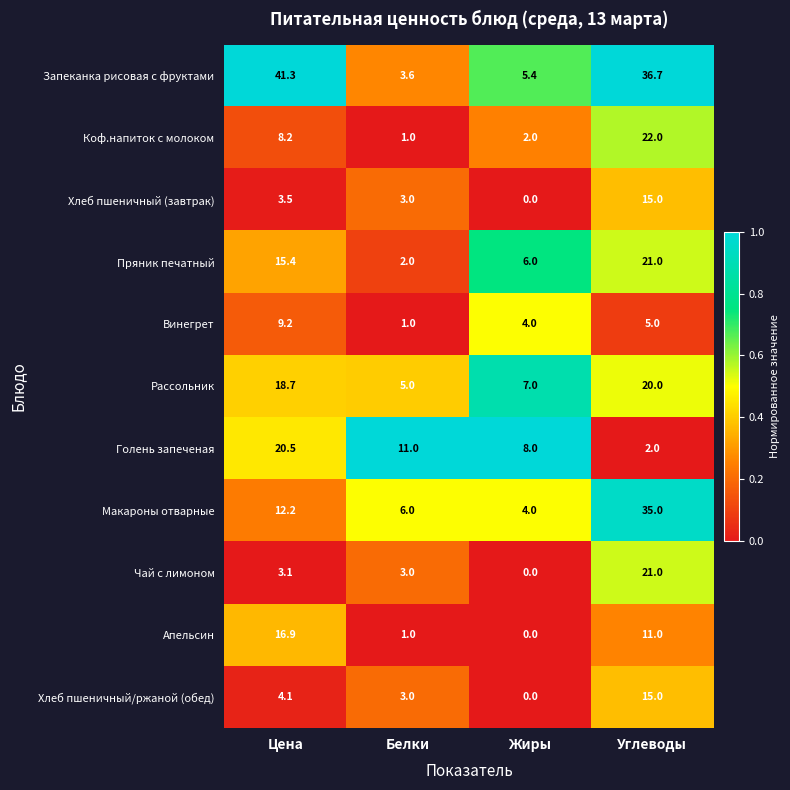

Which series has the largest range (max minus min)?

Запеканка рисовая с фруктами